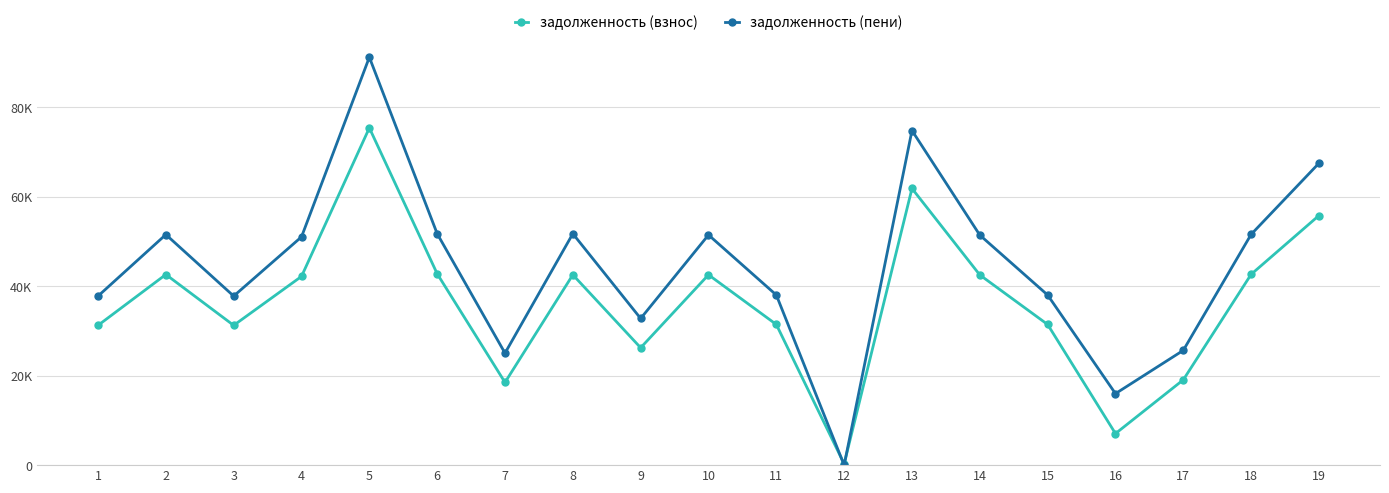

What are all the series names shown in the legend?

задолженность (взнос), задолженность (пени)